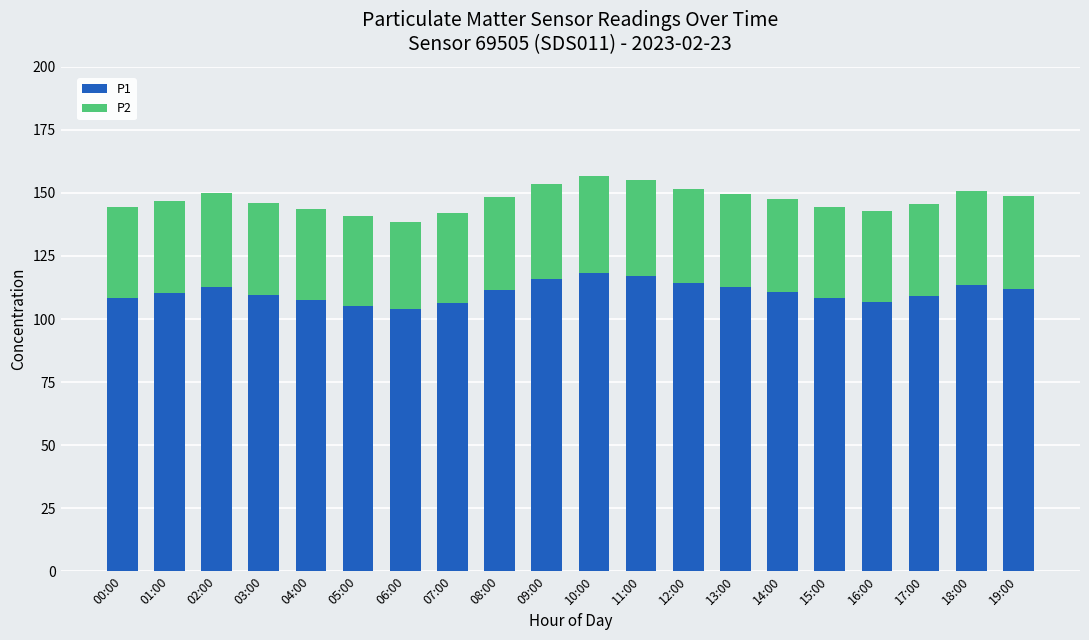

What is the highest value of the P1 series?

118.3